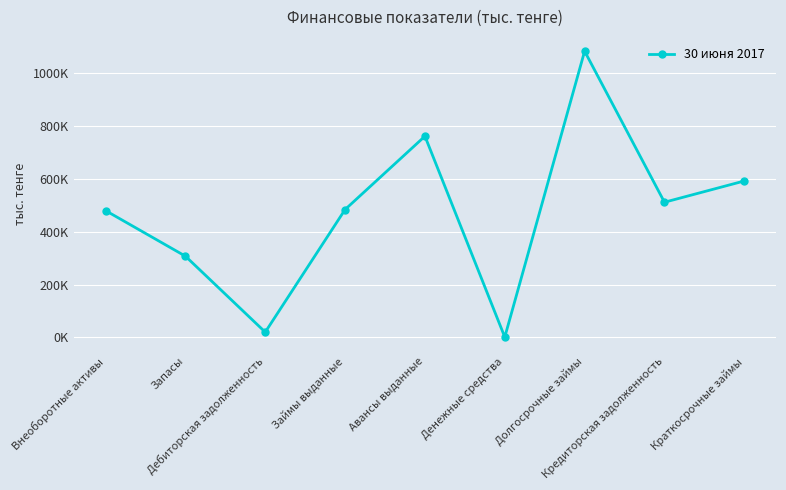

At which label is the value closest to 542148?

Кредиторская задолженность